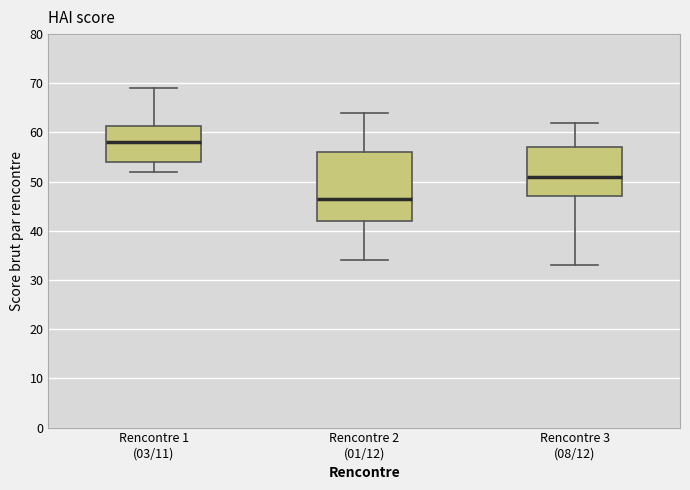

Reading left to right, read every box against the y-axis: the position of its median line, the range the box covers, and the ends of its whiskers. The values are not printed on the chart, so give them approximately, as read against the axis.

Rencontre 1 (03/11): median 58, box 54 to 61, whiskers 52 to 69
Rencontre 2 (01/12): median 47, box 42 to 56, whiskers 34 to 64
Rencontre 3 (08/12): median 51, box 47 to 57, whiskers 33 to 62